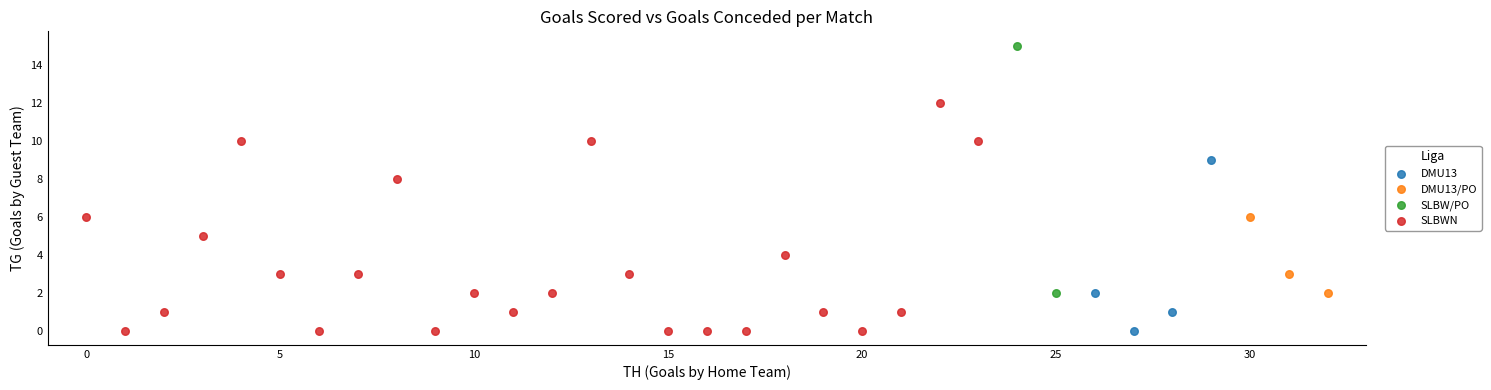

Which series has the largest Y range (max minus min)?

SLBW/PO